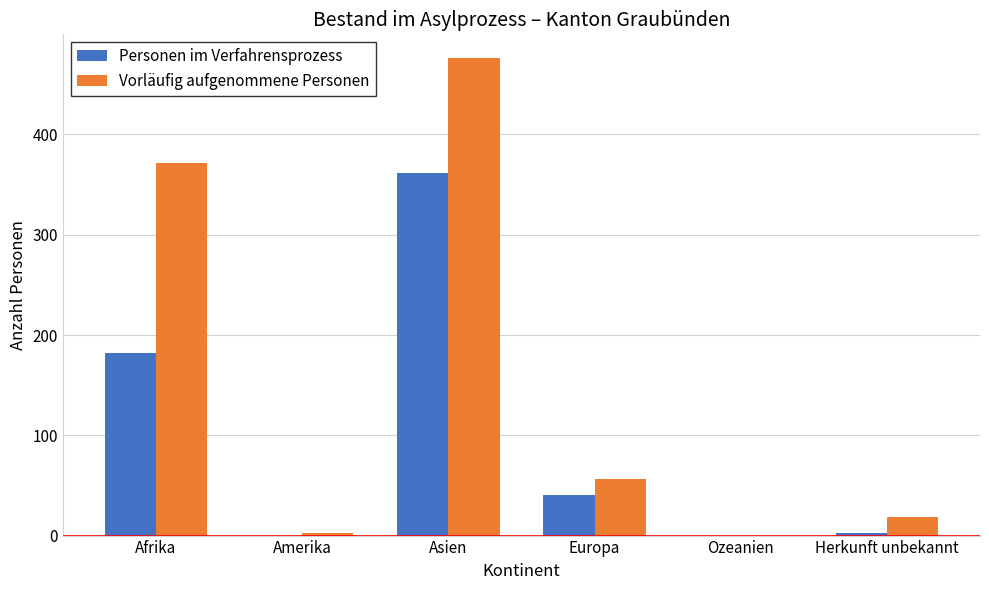

How many groups of bars are there?

6